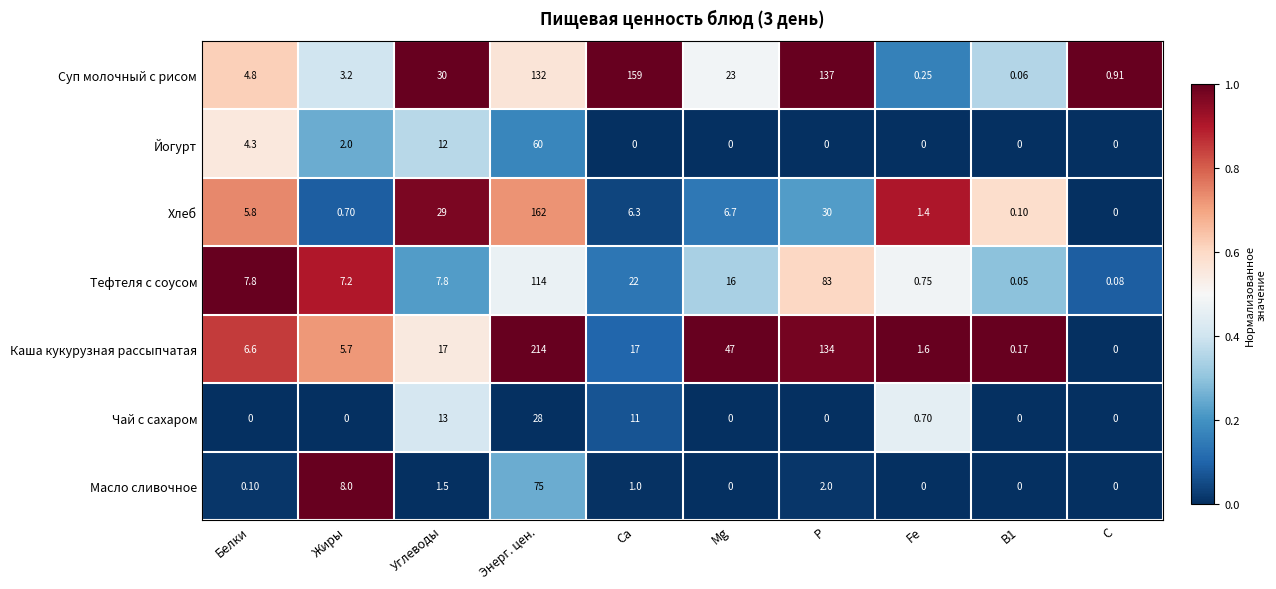

Which series changed the most between Энерг. цен. and Fe?

Каша кукурузная рассыпчатая